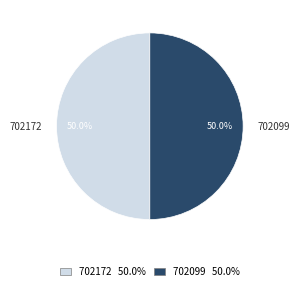

How many segments does this pie chart have?

2